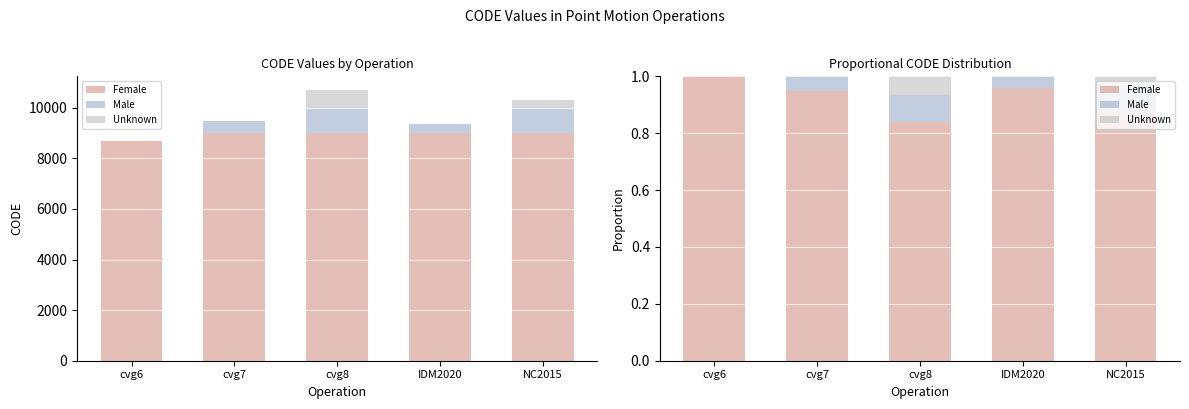

Rank the series at NC2015 from lowest to highest value.

Unknown, Male, Female